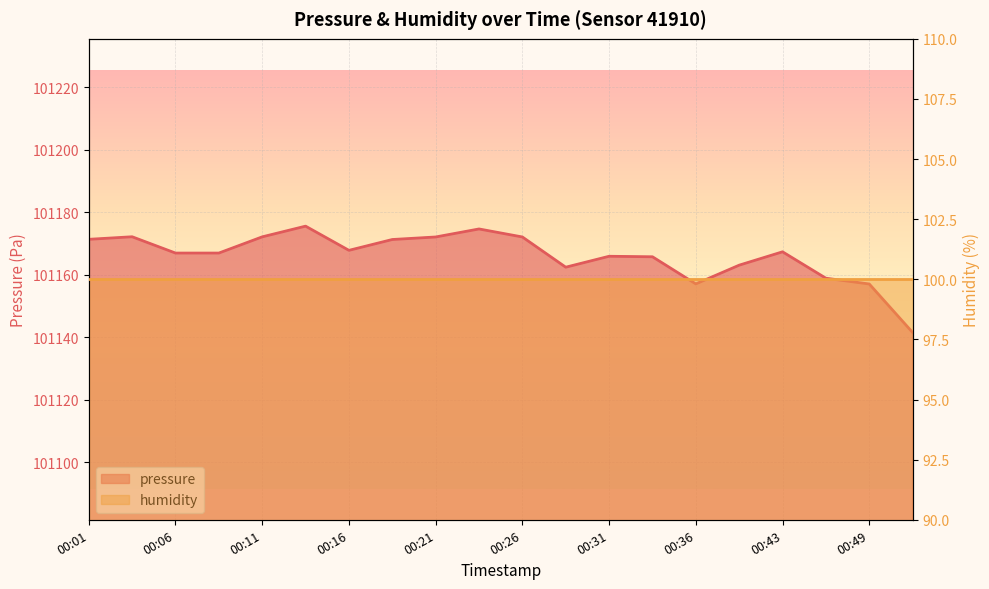

What is the sum of the values at 00:49 and 00:51?

202298.5